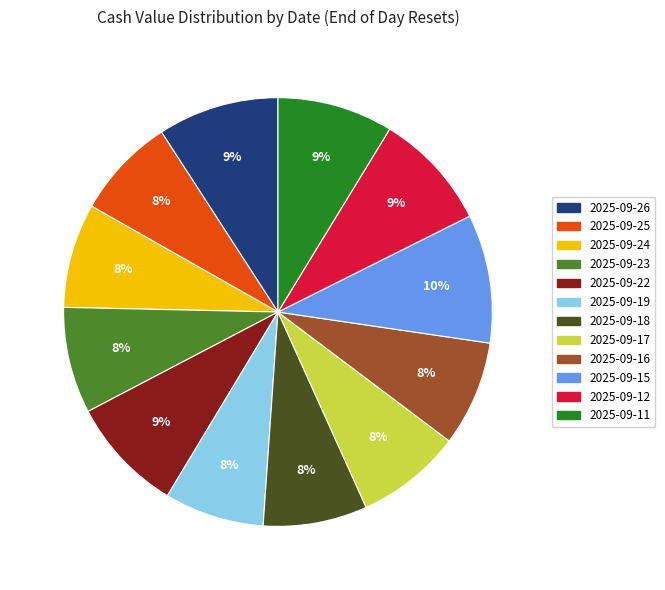

How many segments does this pie chart have?

12